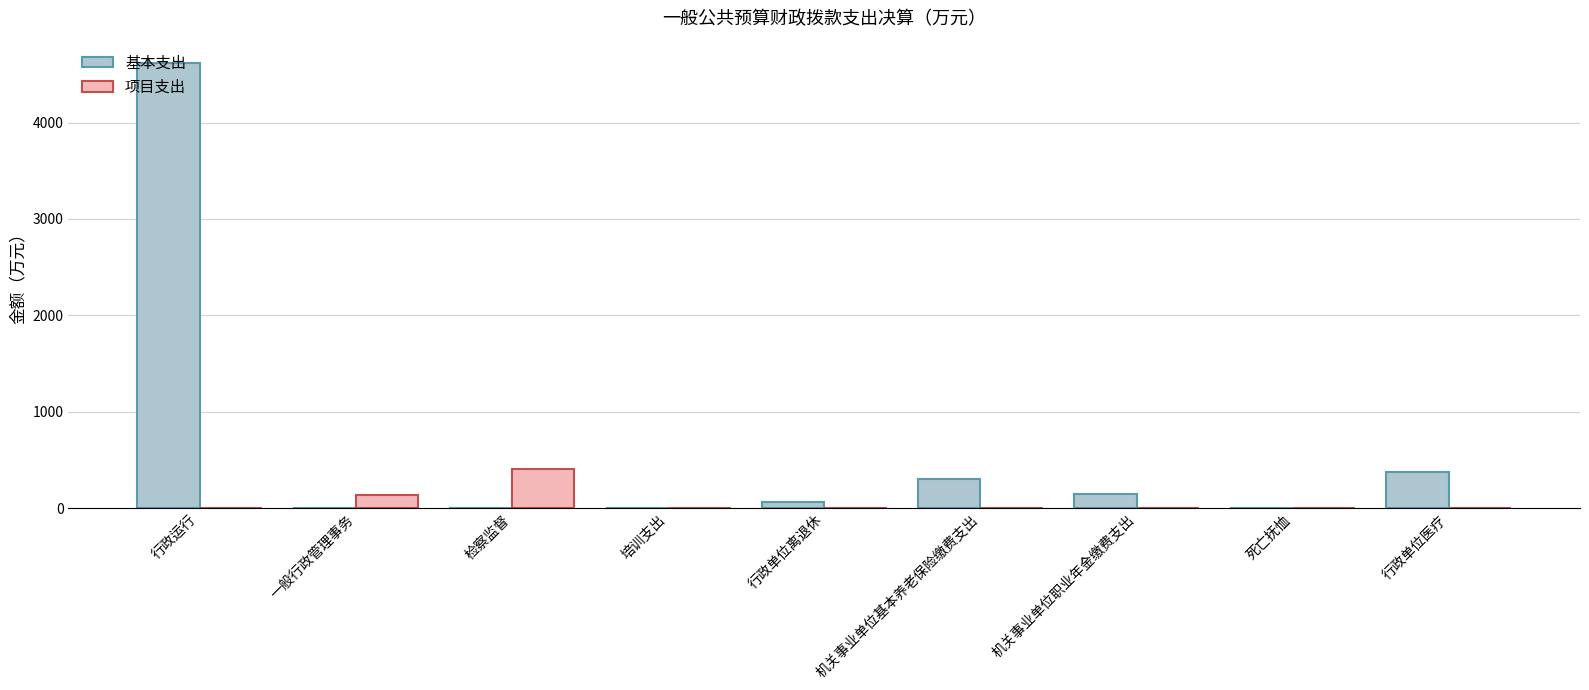

The 项目支出 series shows -191.8 at 行政单位医疗. True or false?

False